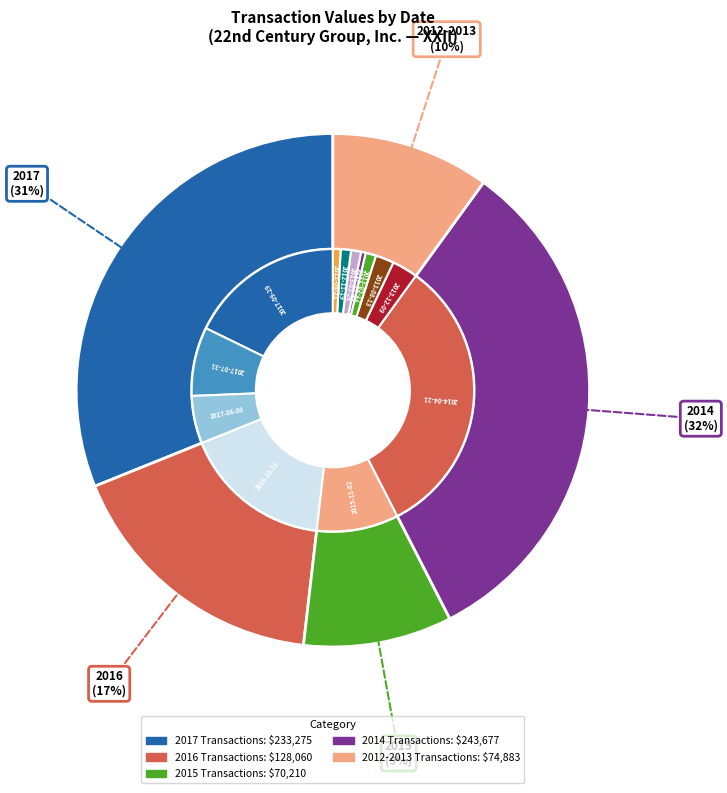

How many segments does this pie chart have?

13